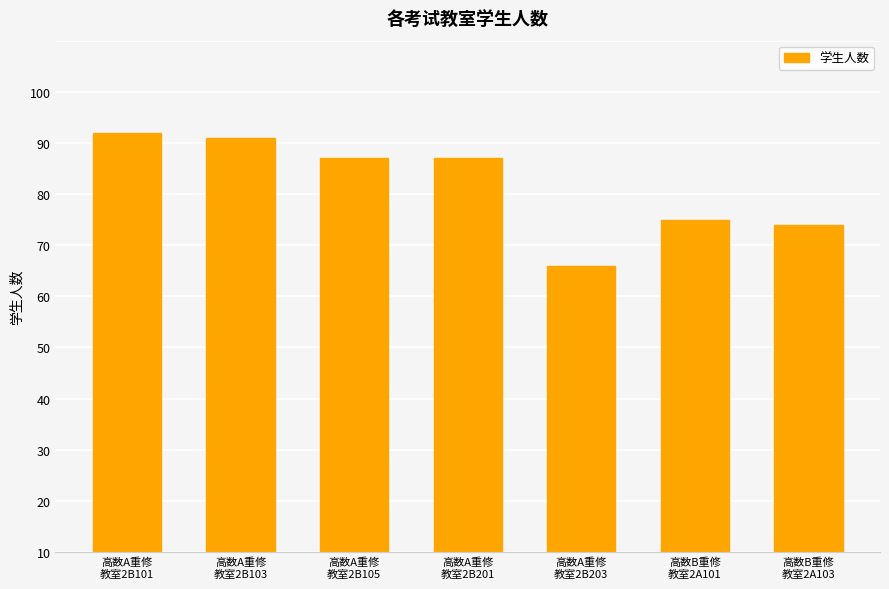

List the labels in order of value, smallest first.

高数A重修
教室2B203, 高数B重修
教室2A103, 高数B重修
教室2A101, 高数A重修
教室2B105, 高数A重修
教室2B201, 高数A重修
教室2B103, 高数A重修
教室2B101